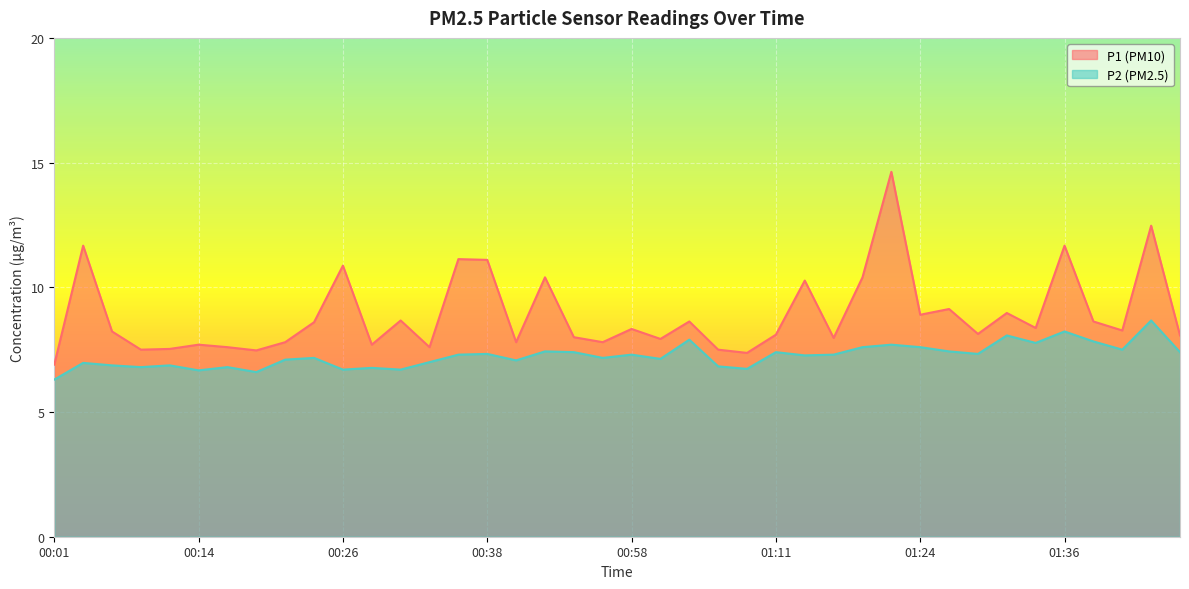

Between 01:01 and 01:29, which series saw the biggest shift?

P1